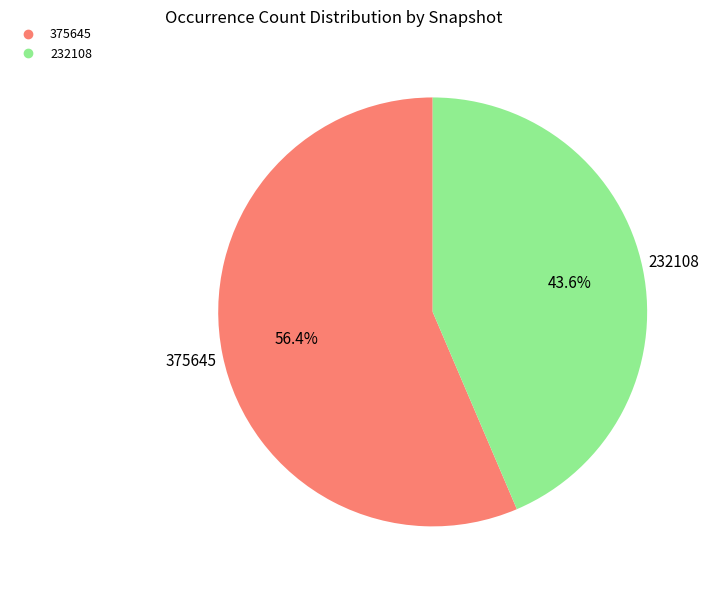

Does any single category account for the majority?

Yes